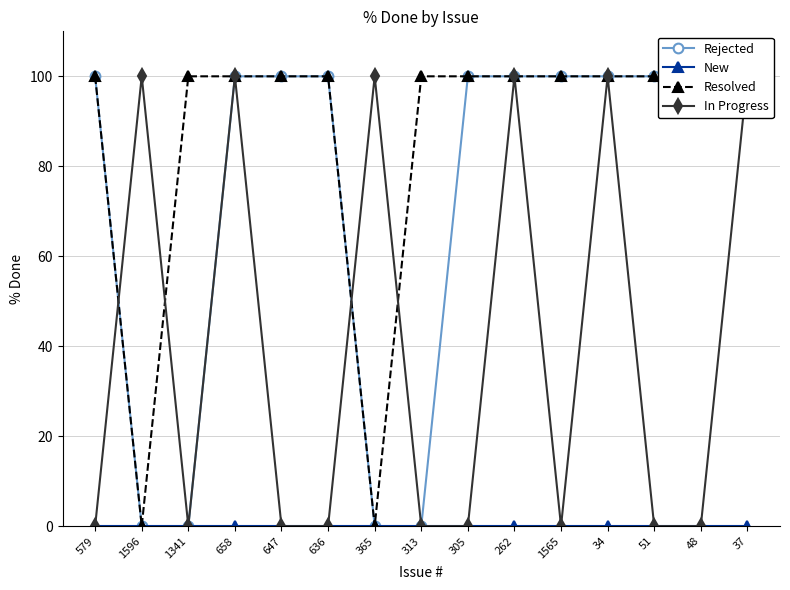

True or false: Rejected has a value of 68 at 636.

False